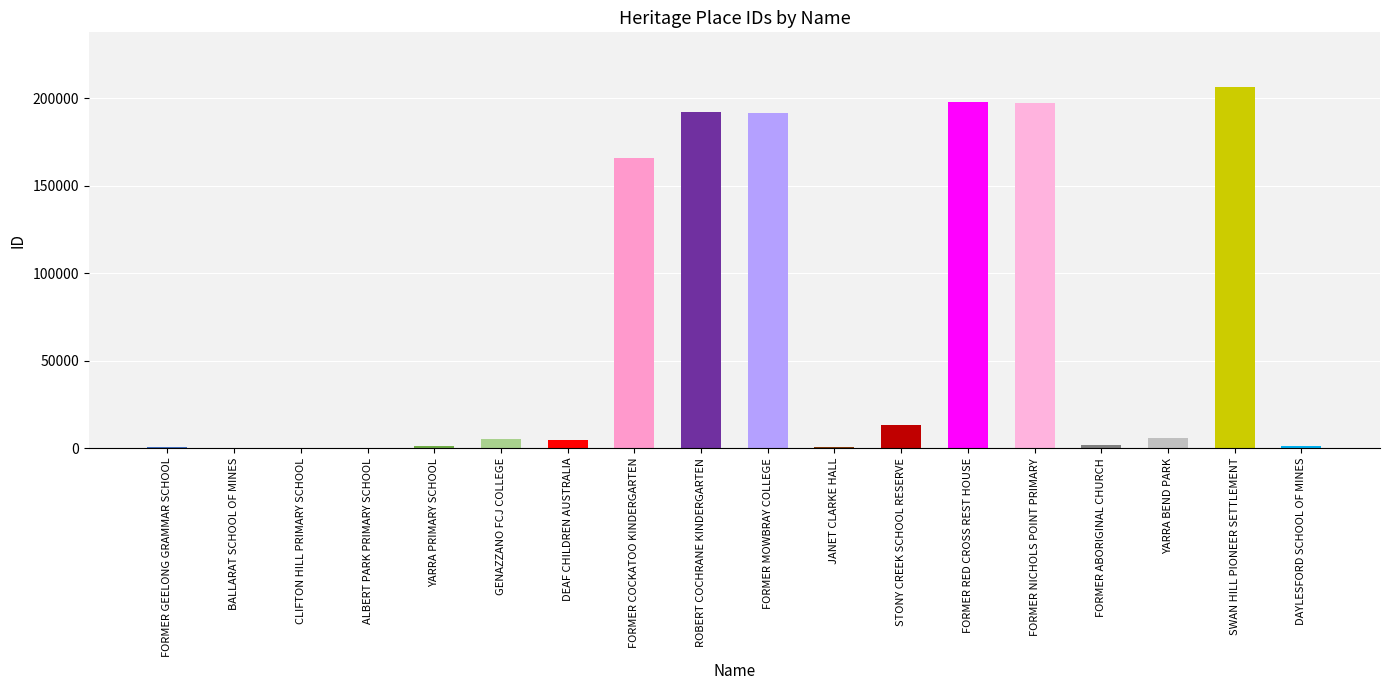

At which category does the chart reach its peak across all series?

SWAN HILL PIONEER SETTLEMENT